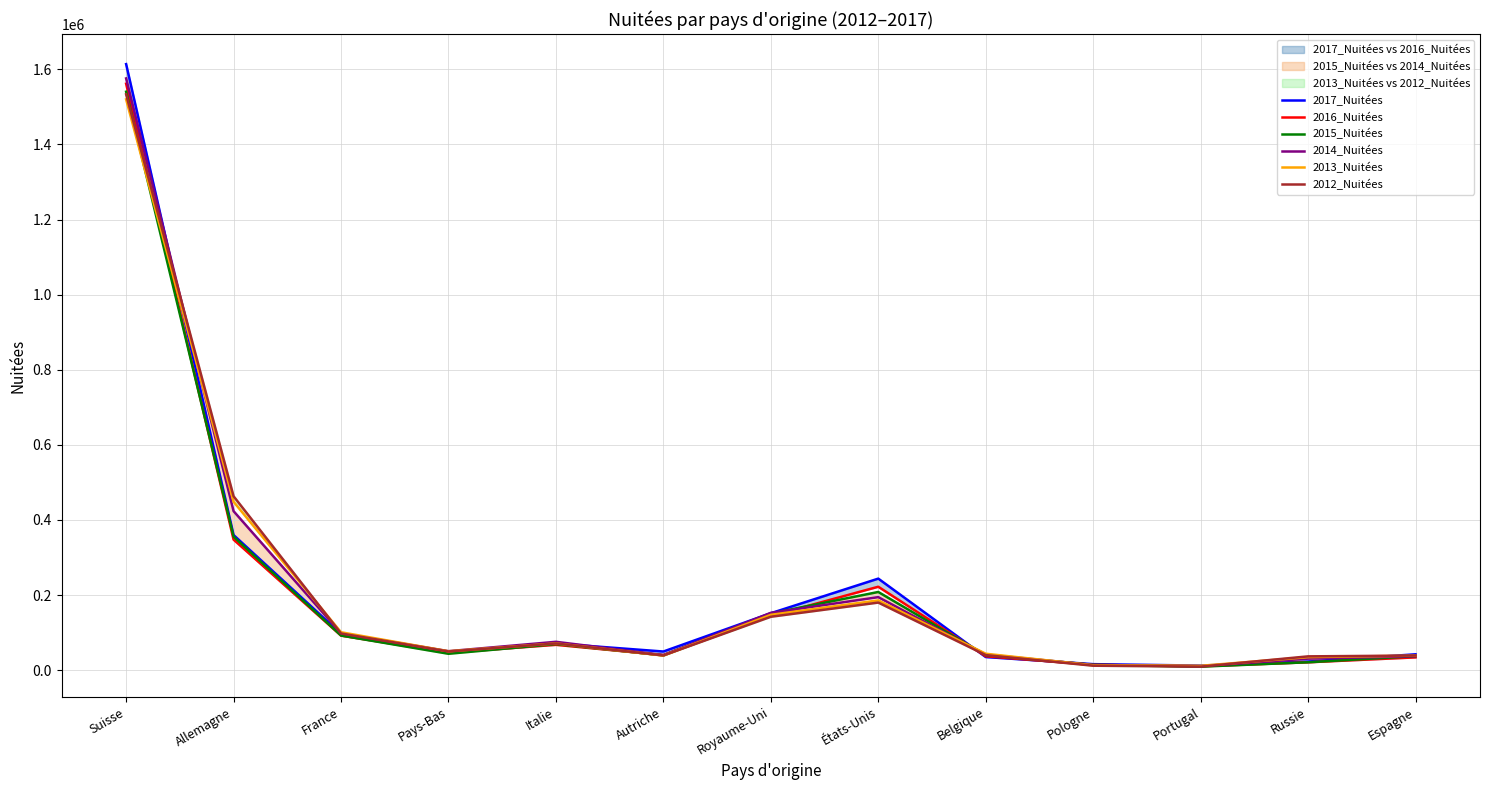

Which series has the largest range (max minus min)?

2017_Nuitées